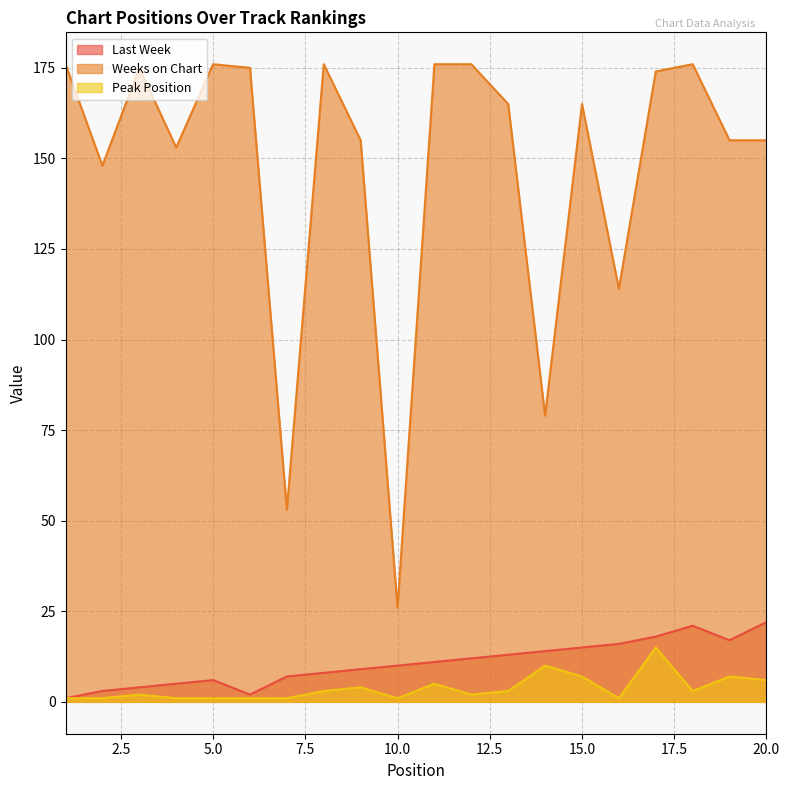

Rank the series by their maximum value, from lowest to highest.

Peak Position, Last Week, Weeks on Chart